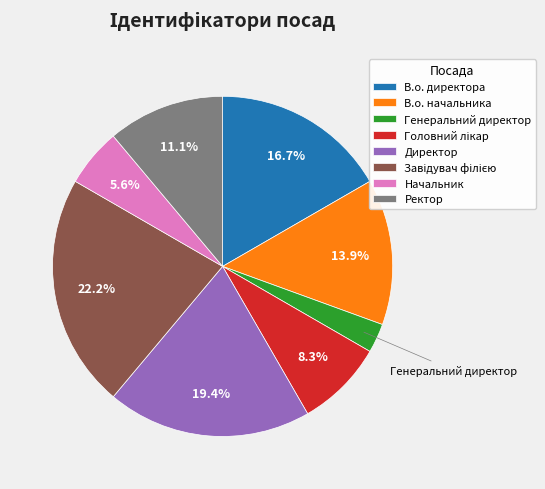

To the nearest percent, what is the average slice percentage?

12%